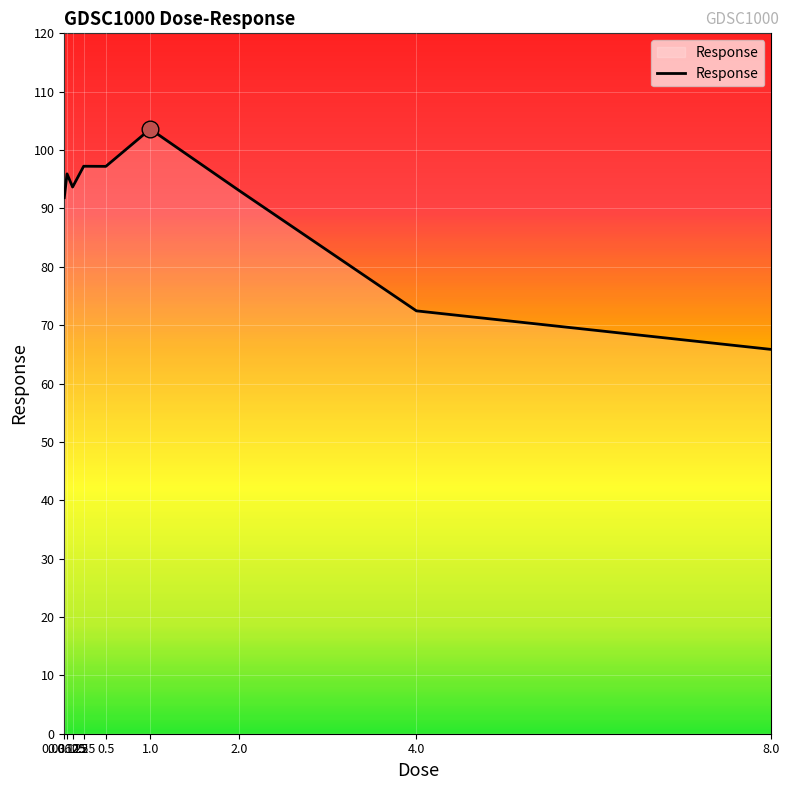

What is the maximum value shown in the chart?

103.6